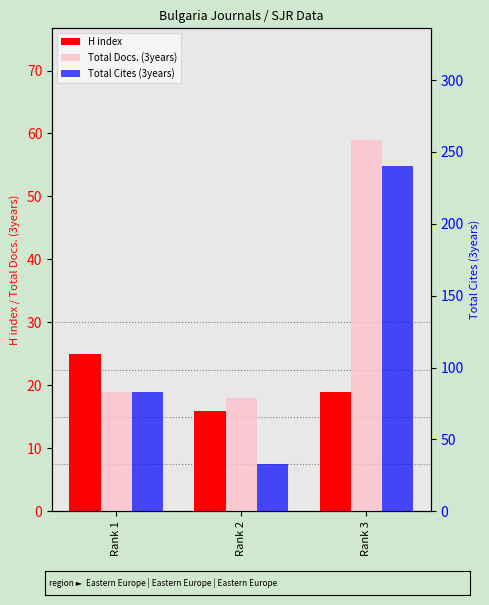

Is the value of Total Docs. (3years) at Rank 2 greater than the value of H index at Rank 3?

No